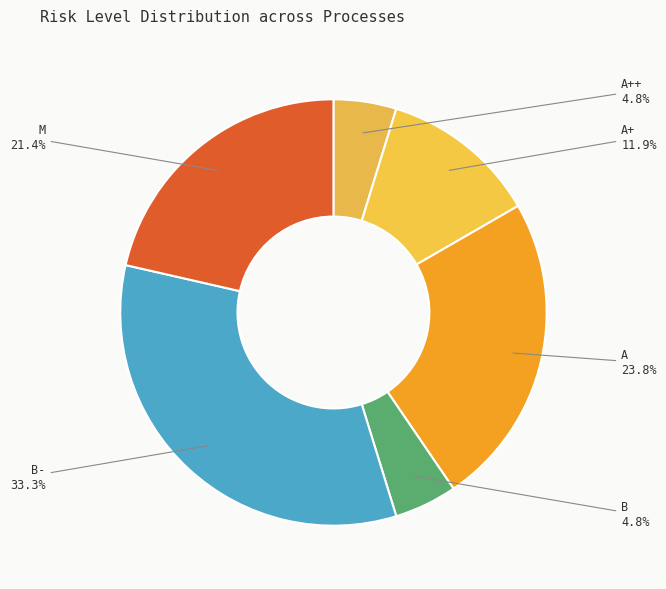

Count the number of slices in the pie.

6